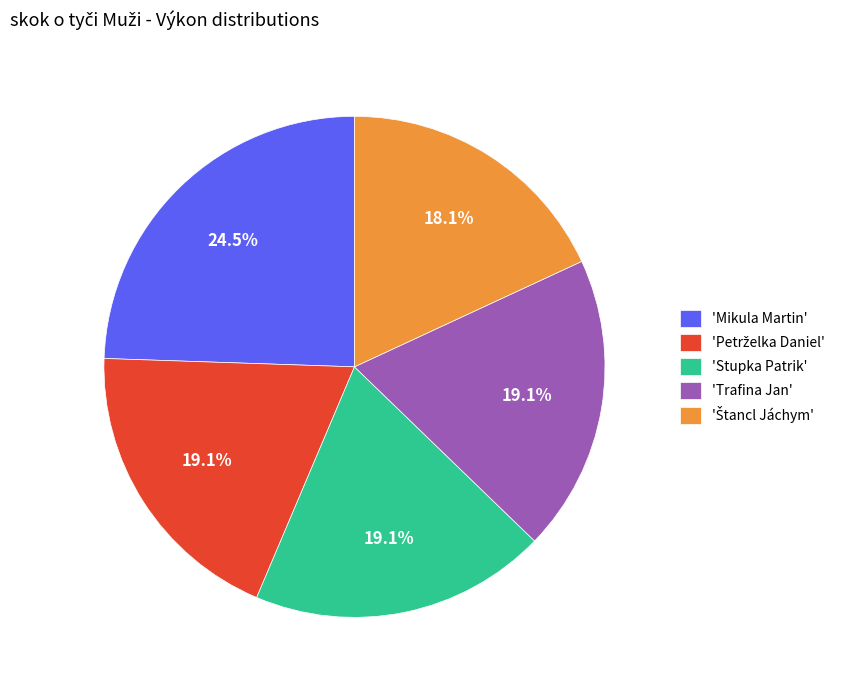

Is 'Mikula Martin' the majority of the pie?

No